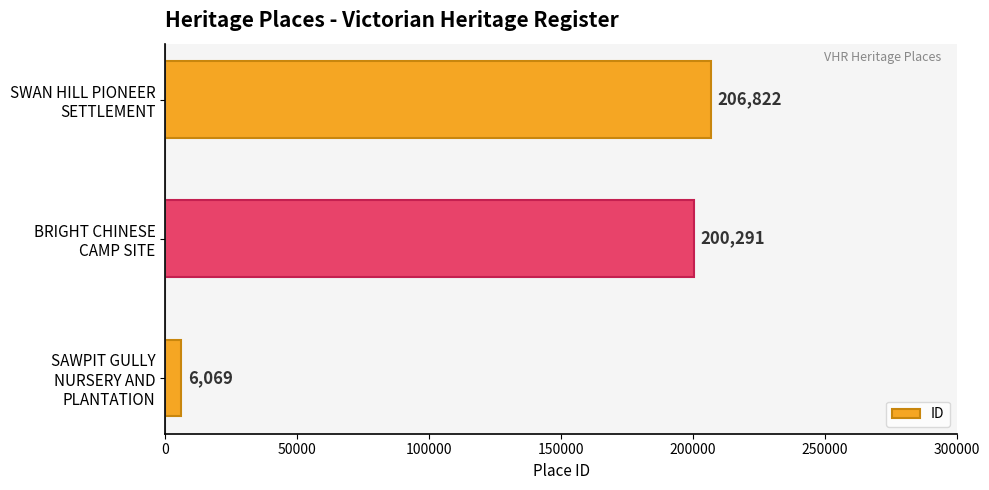

What is the difference between the maximum and second lowest values?

6531